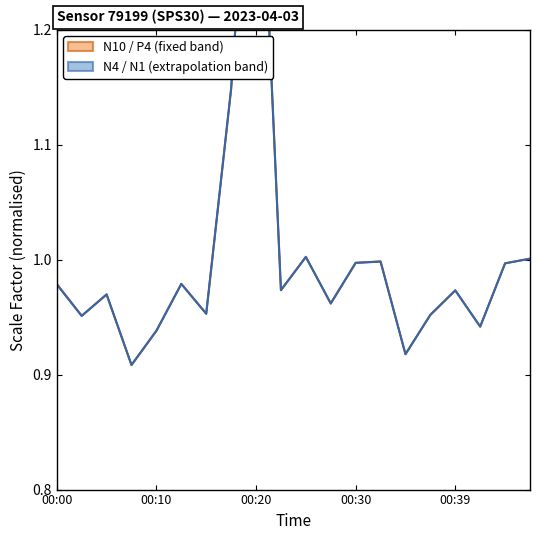

Reading left to right, transcribe all the data shown in this chart.

N10/P4 centre: 1.0	1.0	1.0	0.9	0.9	1.0	1.0	1.1	1.5	1.0	1.0	1.0	1.0	1.0	0.9	1.0	1.0	0.9	1.0	1.0
N4/N1 centre: 1.0	1.0	1.0	0.9	0.9	1.0	1.0	1.1	1.5	1.0	1.0	1.0	1.0	1.0	0.9	1.0	1.0	0.9	1.0	1.0